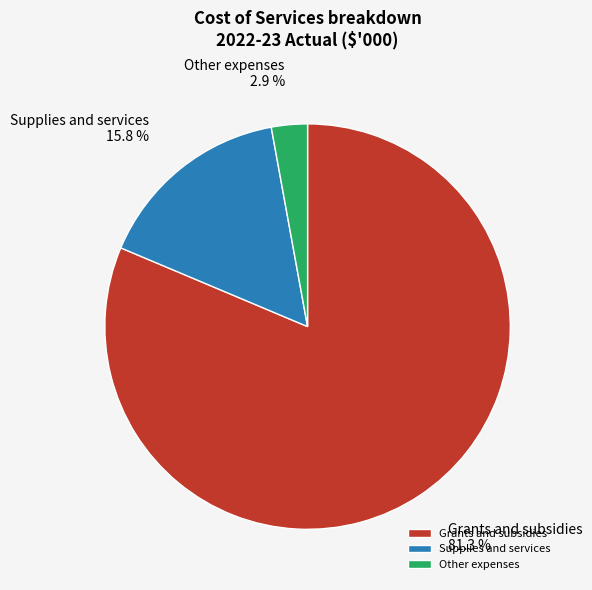

What percentage is NOT represented by Other expenses?

97.1%